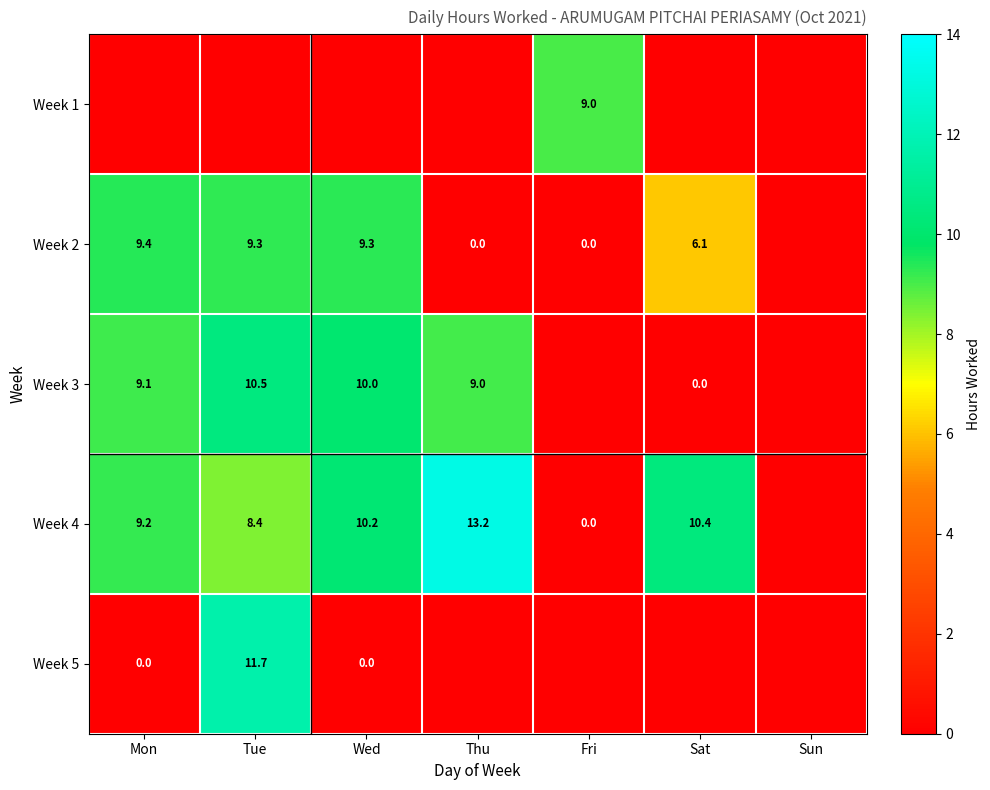

True or false: Week 3 has a value of 9.1 at Mon.

True